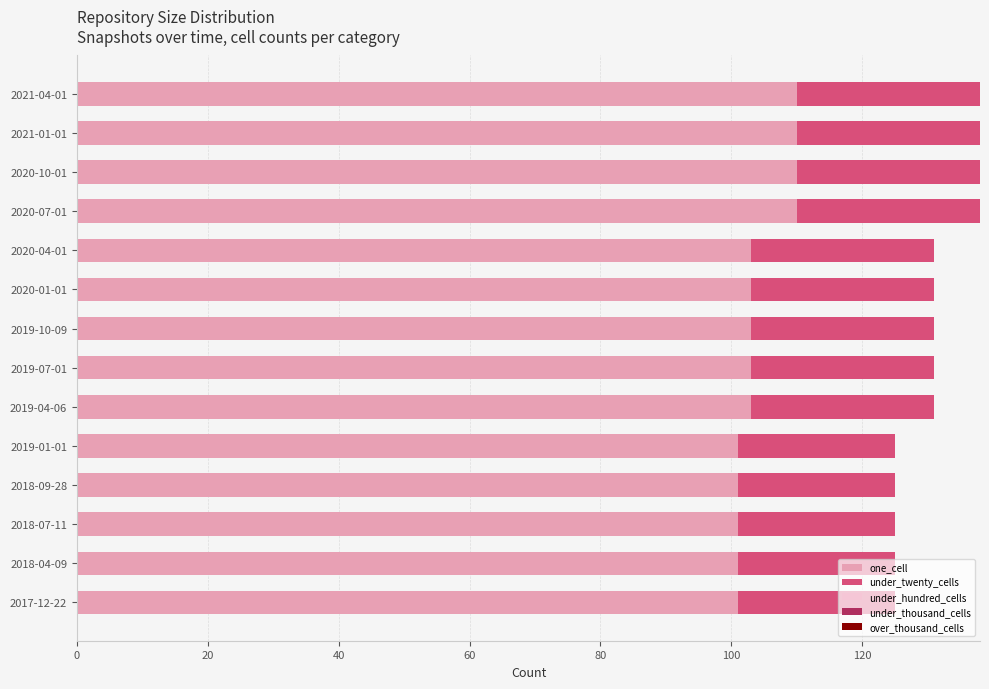

What is the total value across all series at 2018-09-28?

125